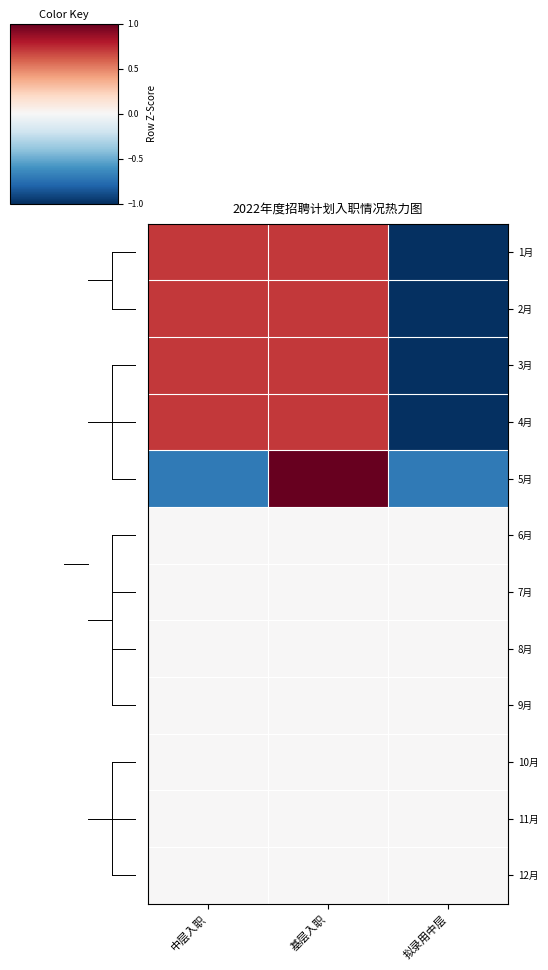

Which series has the largest range (max minus min)?

5月